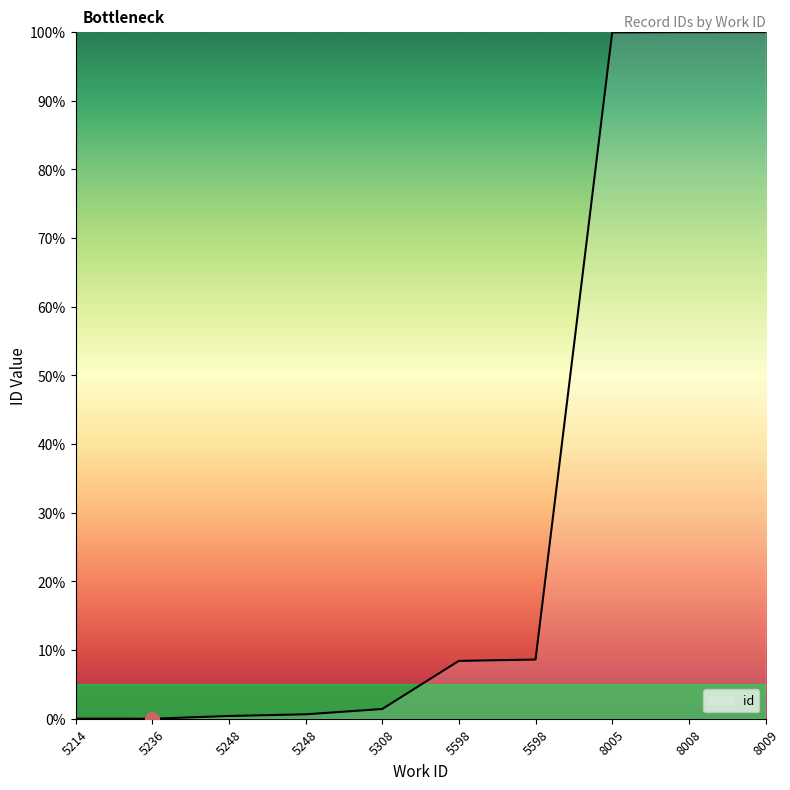

How many lines are shown in the chart?

1